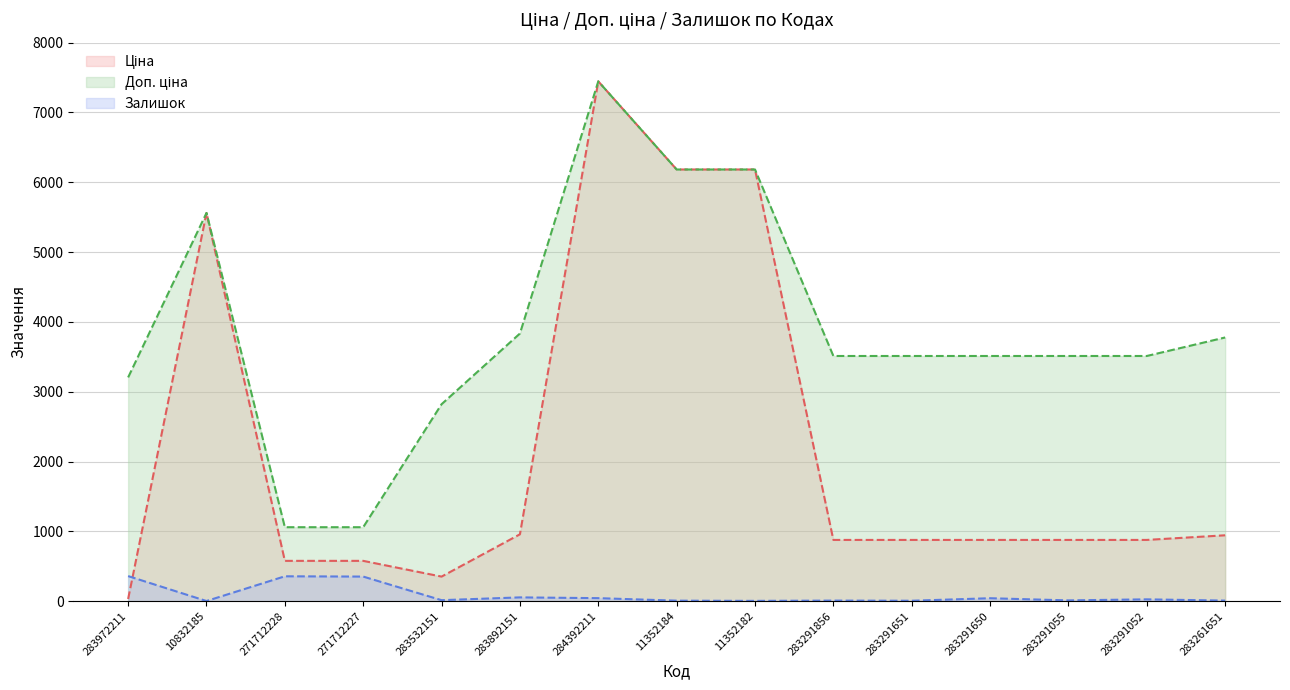

Reading left to right, transcribe all the data shown in this chart.

Ціна: 32.0	5560.3	578.1	578.1	352.6	958.4	7444.6	6182.6	6182.6	878.0	878.0	878.0	878.0	878.0	944.2
Доп. ціна: 3205.0	5560.3	1060.0	1060.0	2821.2	3833.8	7444.6	6182.6	6182.6	3511.9	3511.9	3511.9	3511.9	3511.9	3777.0
Залишок: 360.0	3.0	357.0	353.0	15.0	55.0	44.0	8.0	5.0	9.0	7.0	43.0	12.0	27.0	9.0